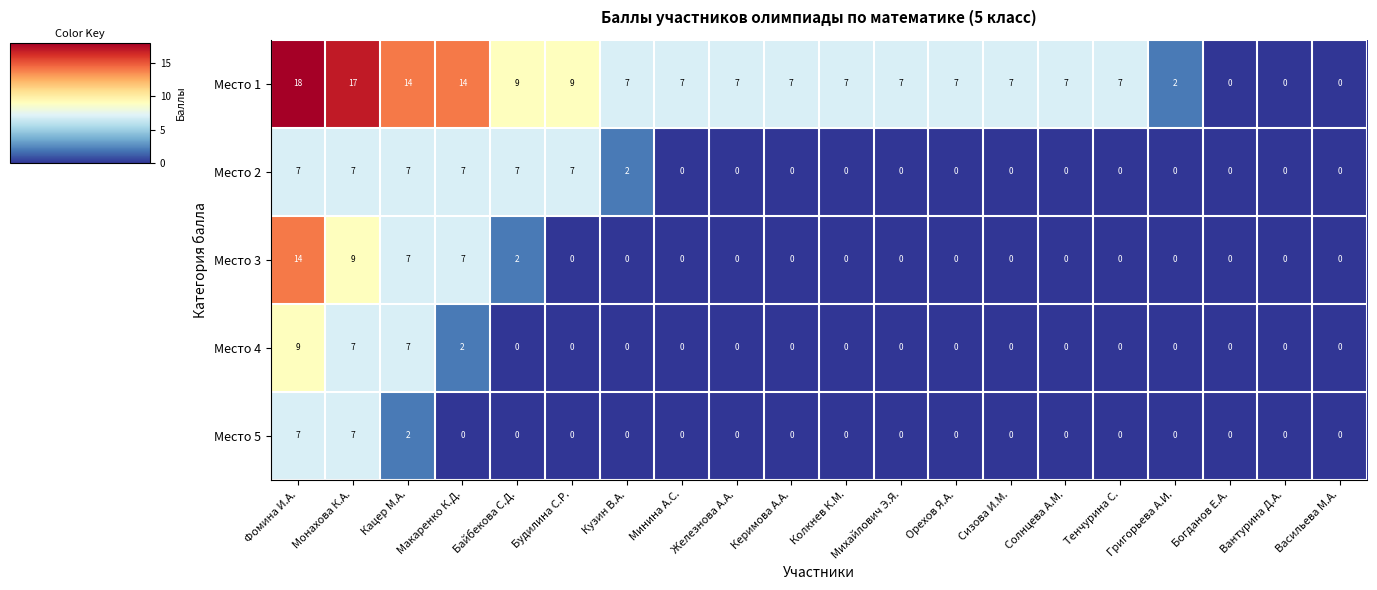

Which series changed the most between Колкнев К.М. and Богданов Е.А.?

Место 1